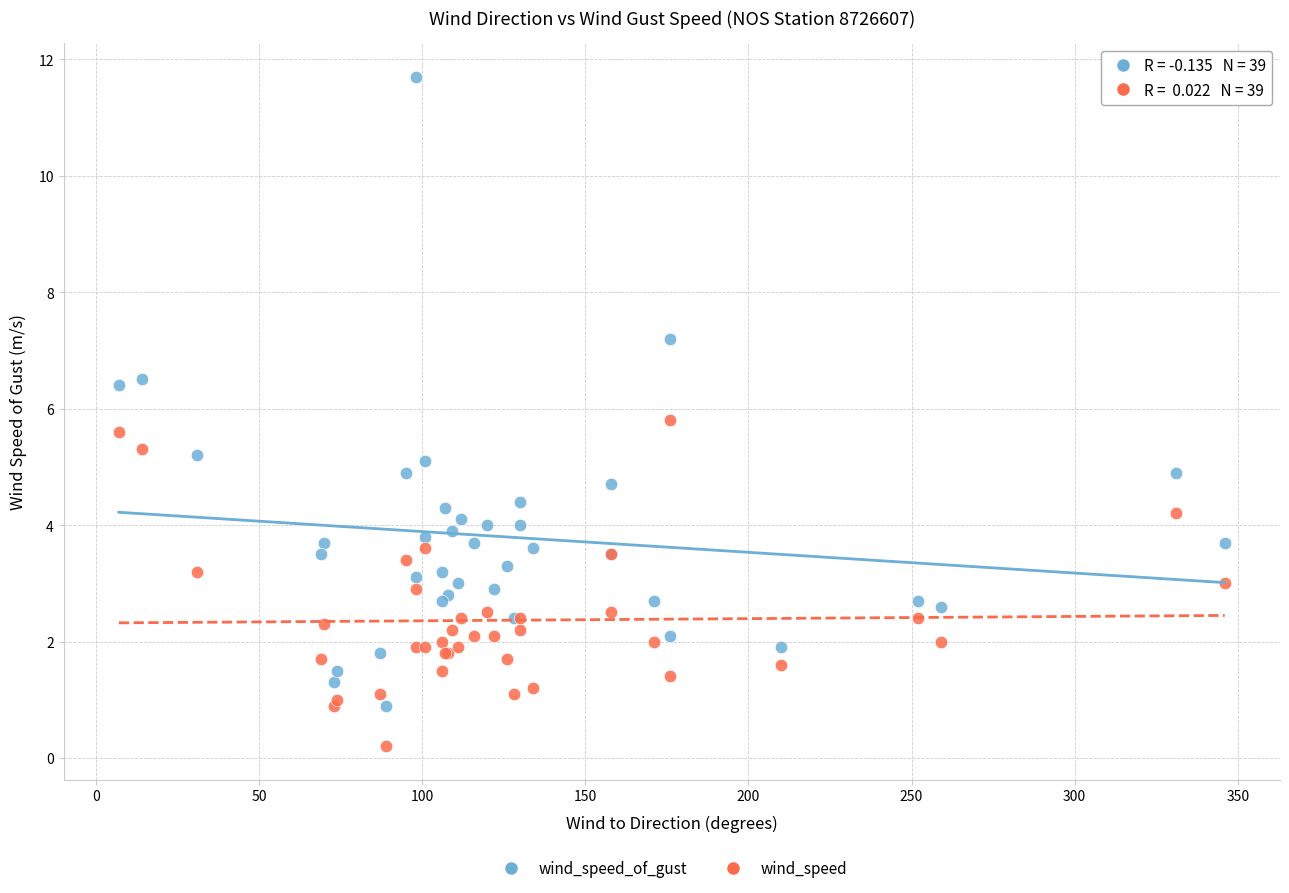

Which series reaches the maximum Y coordinate?

wind_speed_of_gust